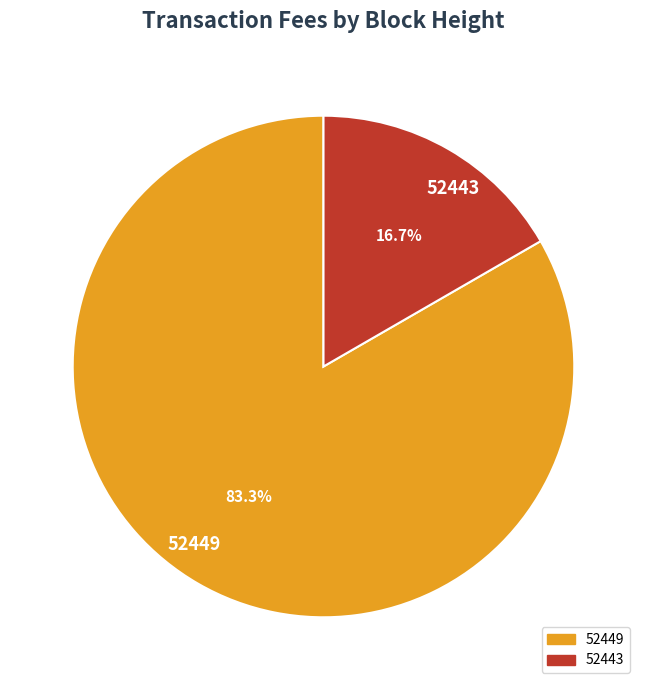

To the nearest percent, what is the difference between the largest and smallest slice percentages?

67%